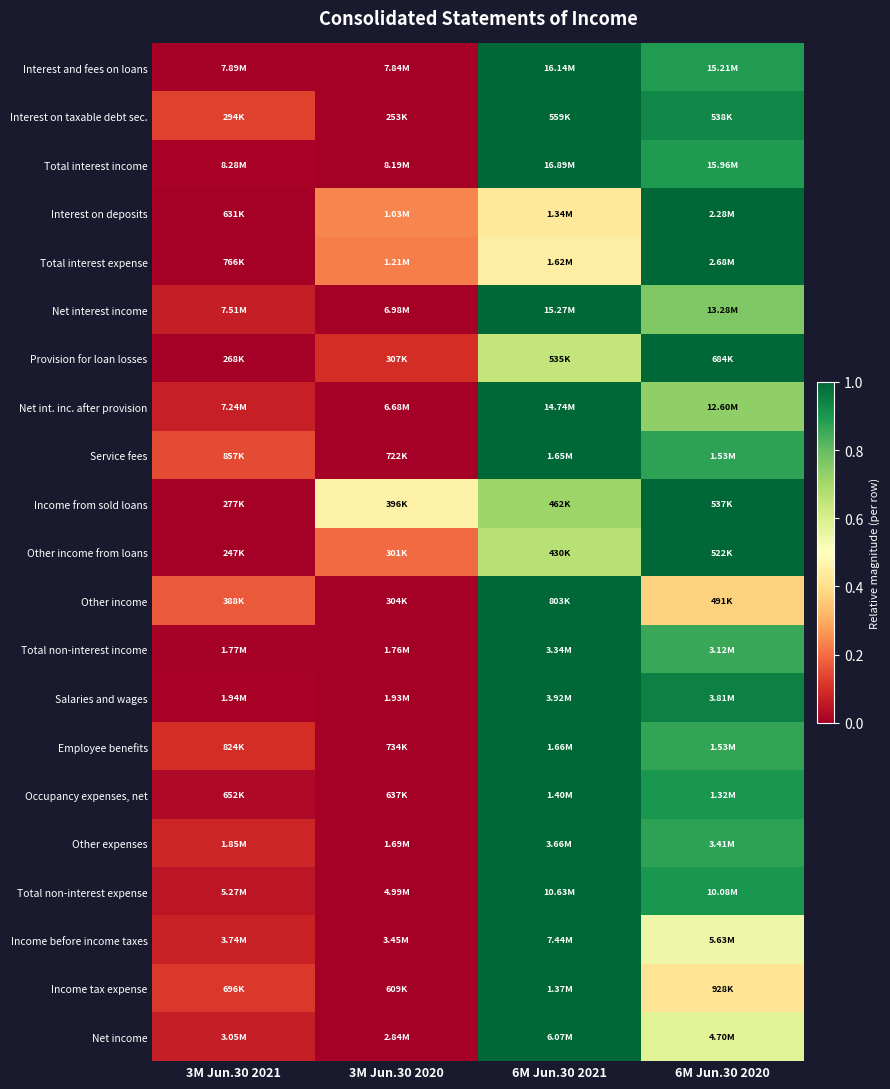

How many data points does each series have?

4